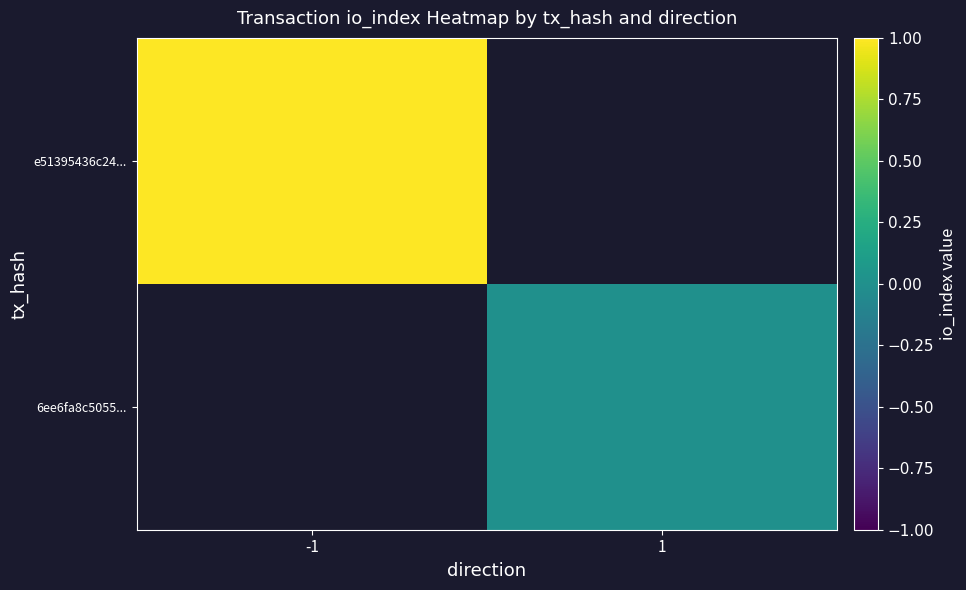

At 1, list the series in order from largest to smallest.

e51395436c24..., 6ee6fa8c5055...